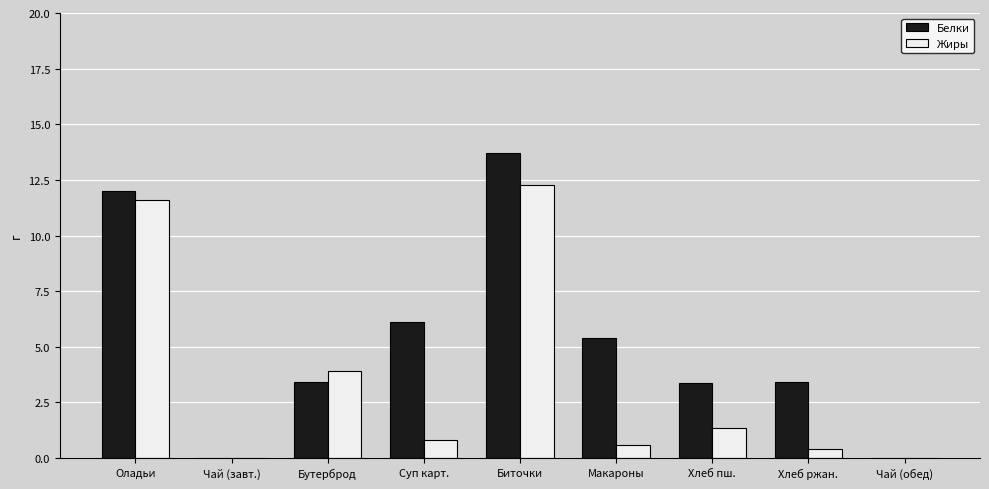

What is the sum of all Белки values?

47.4